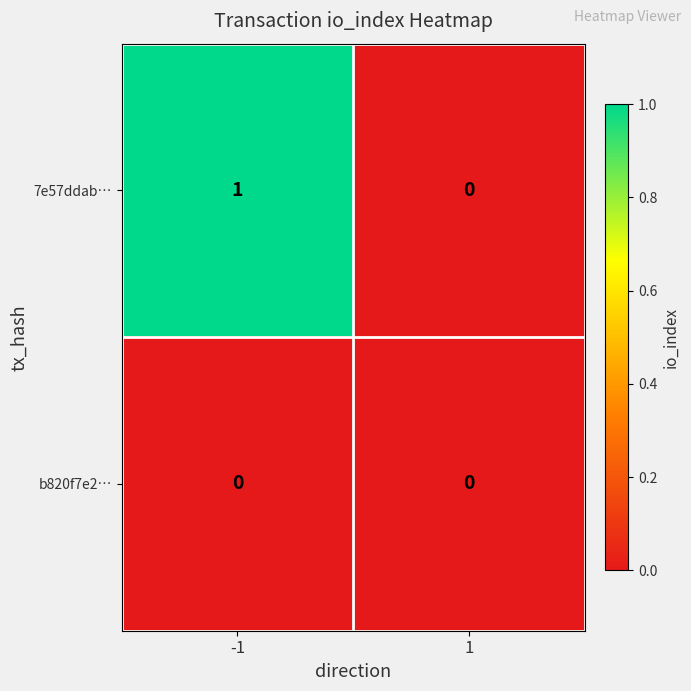

Count the number of data series in this chart.

2